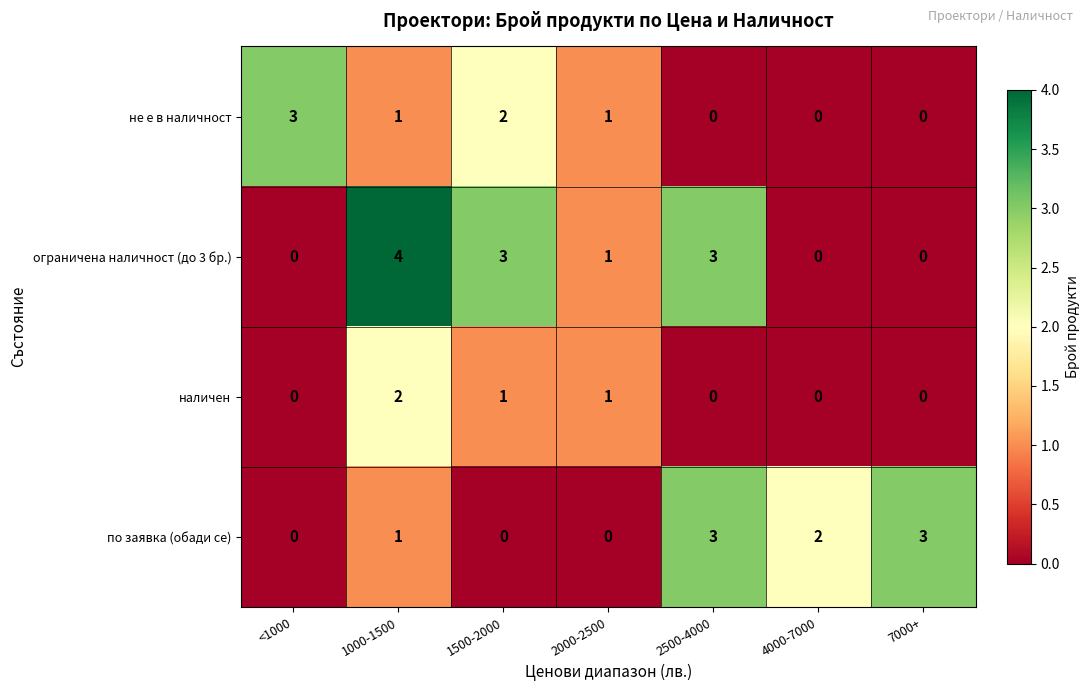

Which category has the highest value across all series?

1000-1500